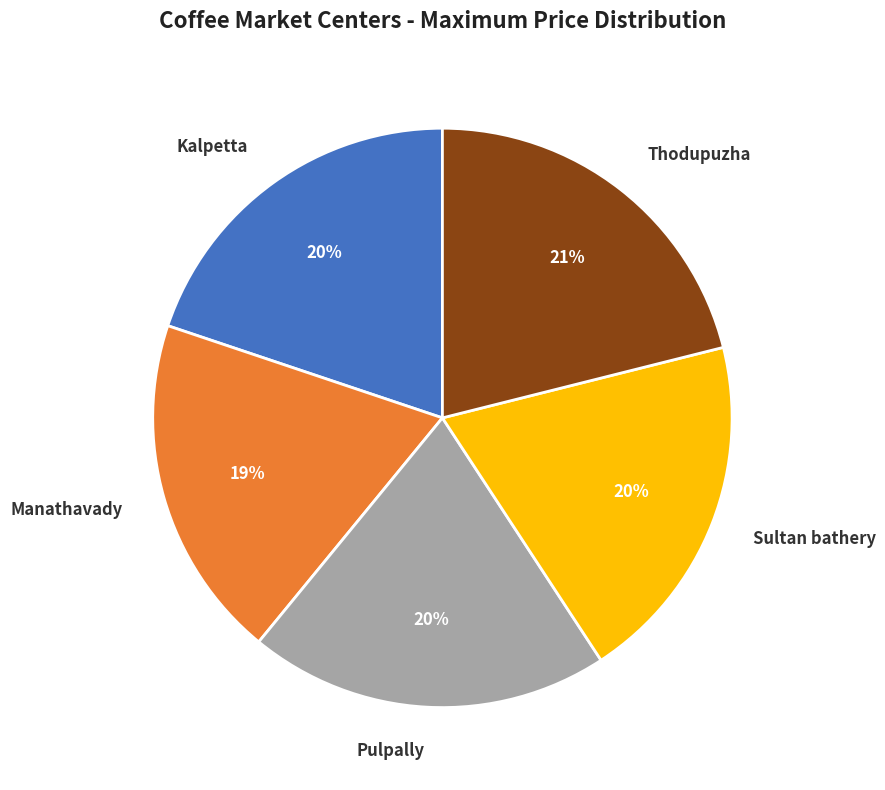

The Thodupuzha slice represents 33% of the pie. True or false?

False